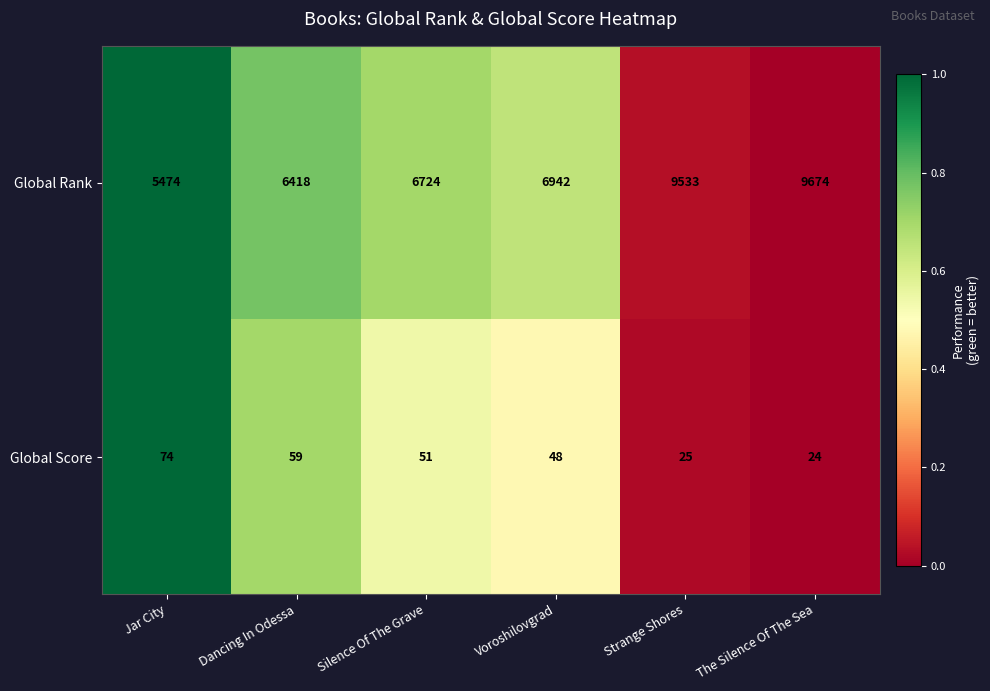

What is the difference between the second highest and minimum values in the Global Rank series?

4059